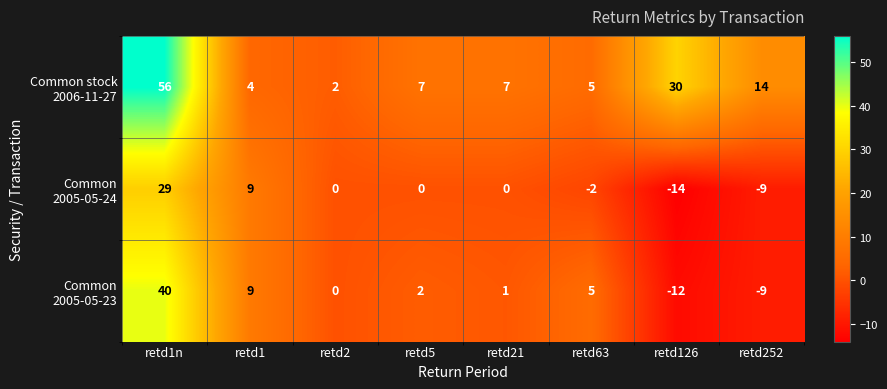

What is the smallest value displayed?

-14